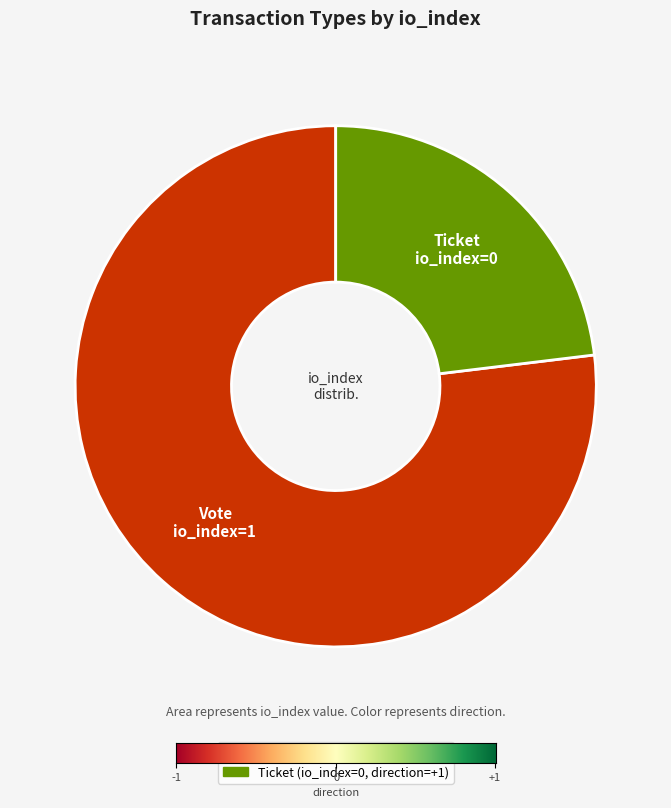

Does any single category account for the majority?

Yes